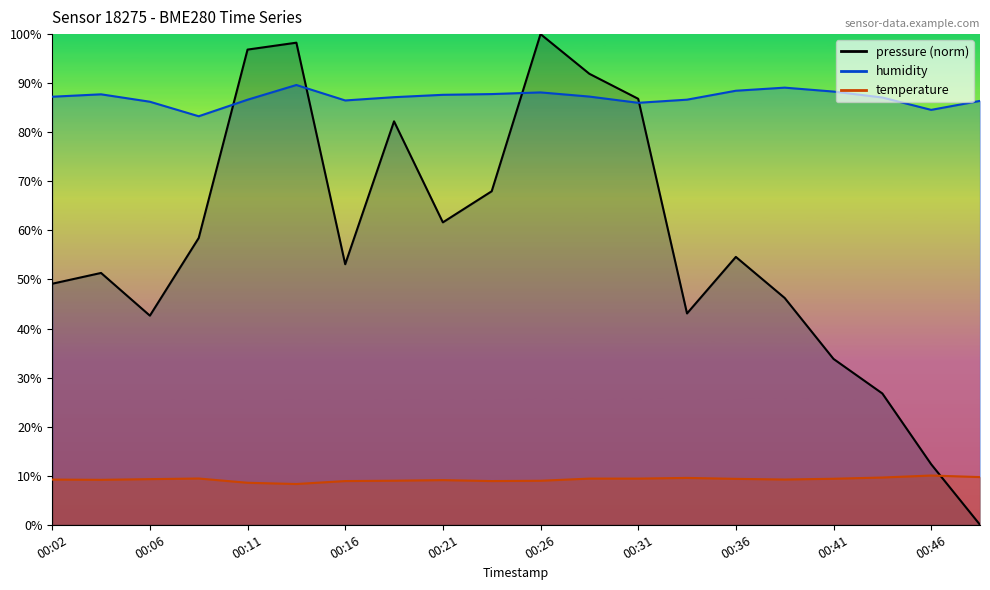

What is the sum of the pressure values at 00:43 and 00:38?

73.0